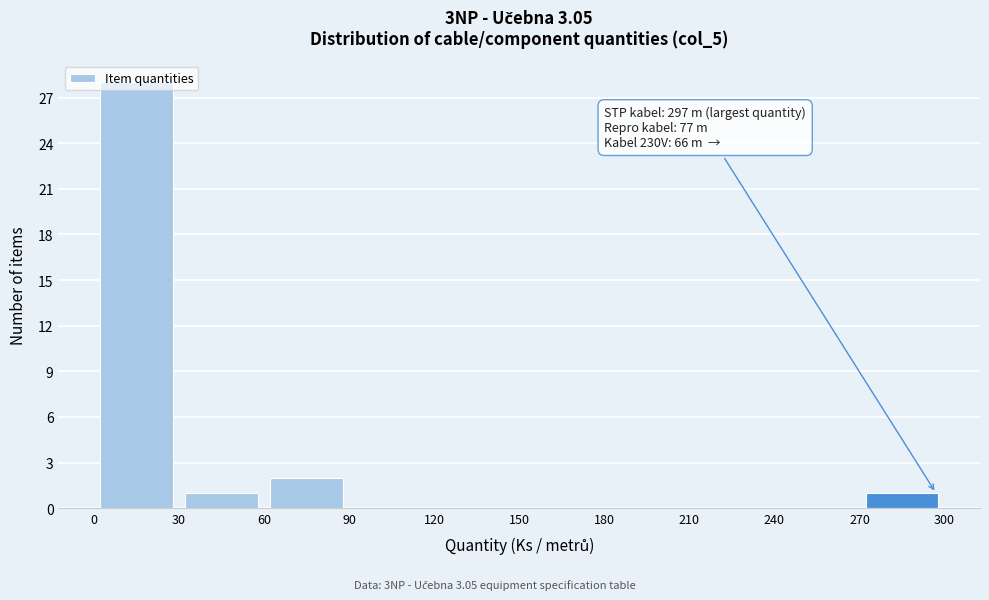

Which range on the x-axis has the tallest bar?

0 to 30